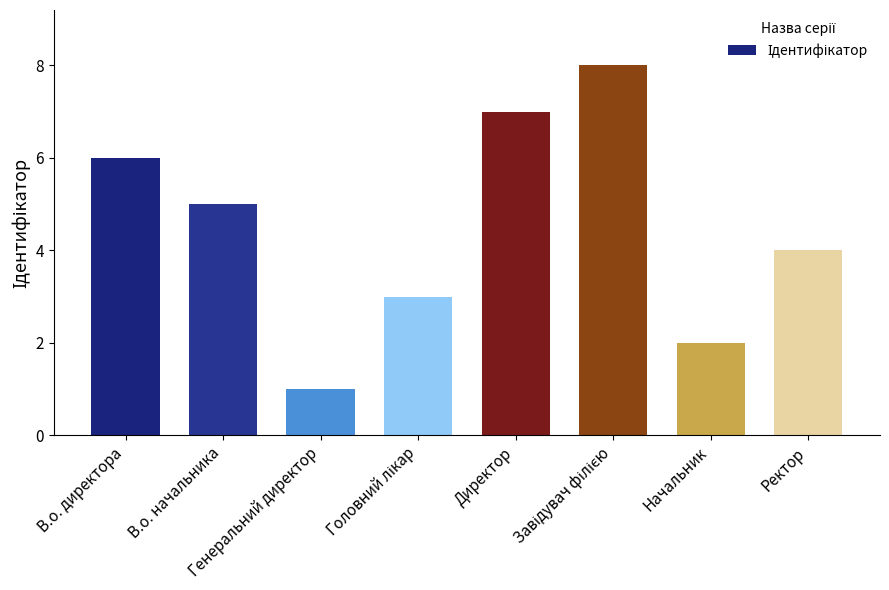

The chart shows a value of 6 at Ректор. True or false?

False